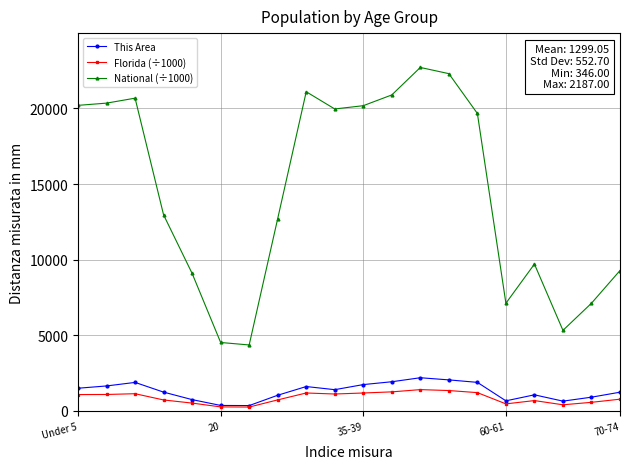

True or false: Florida (÷1000) and National (÷1000) intersect in this chart.

False